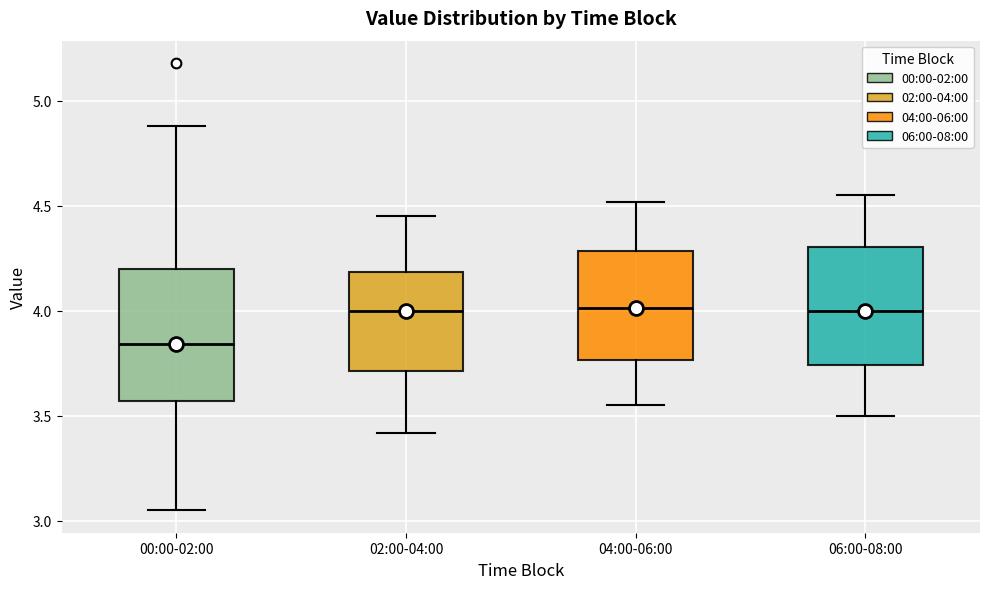

Reading left to right, transcribe this box plot: for each box, give where its median line is, the range the box spans, and where its two whiskers end, as read against the y-axis. The values are not printed on the chart, so give them approximately, as read against the axis.

00:00-02:00: median 3.85, box 3.55 to 4.20, whiskers 3.05 to 4.90
02:00-04:00: median 4.00, box 3.70 to 4.20, whiskers 3.40 to 4.45
04:00-06:00: median 4.00, box 3.75 to 4.30, whiskers 3.55 to 4.50
06:00-08:00: median 4.00, box 3.75 to 4.30, whiskers 3.50 to 4.55